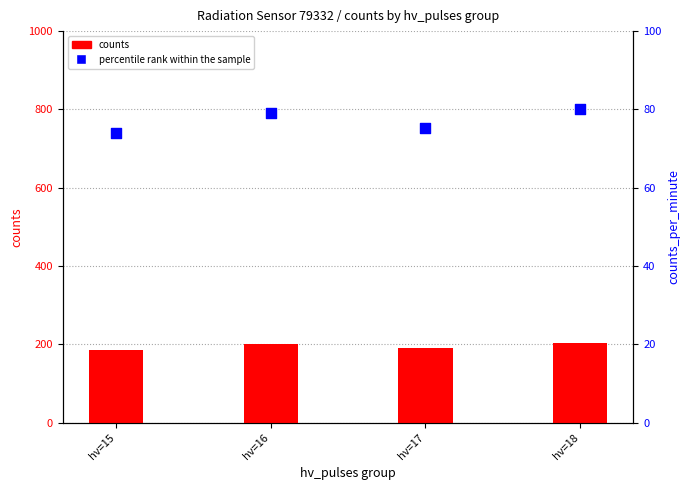

At how many categories does at least one series exceed 177?

4